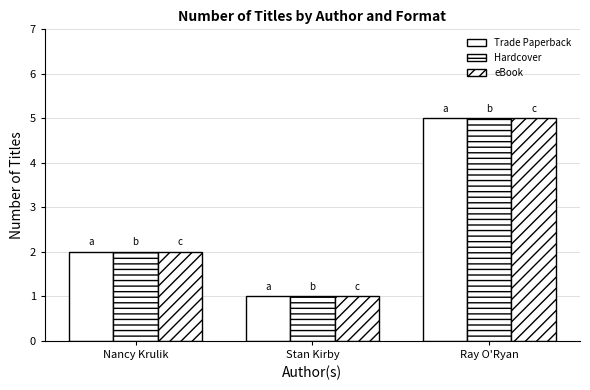

What position from the right is Nancy Krulik?

3